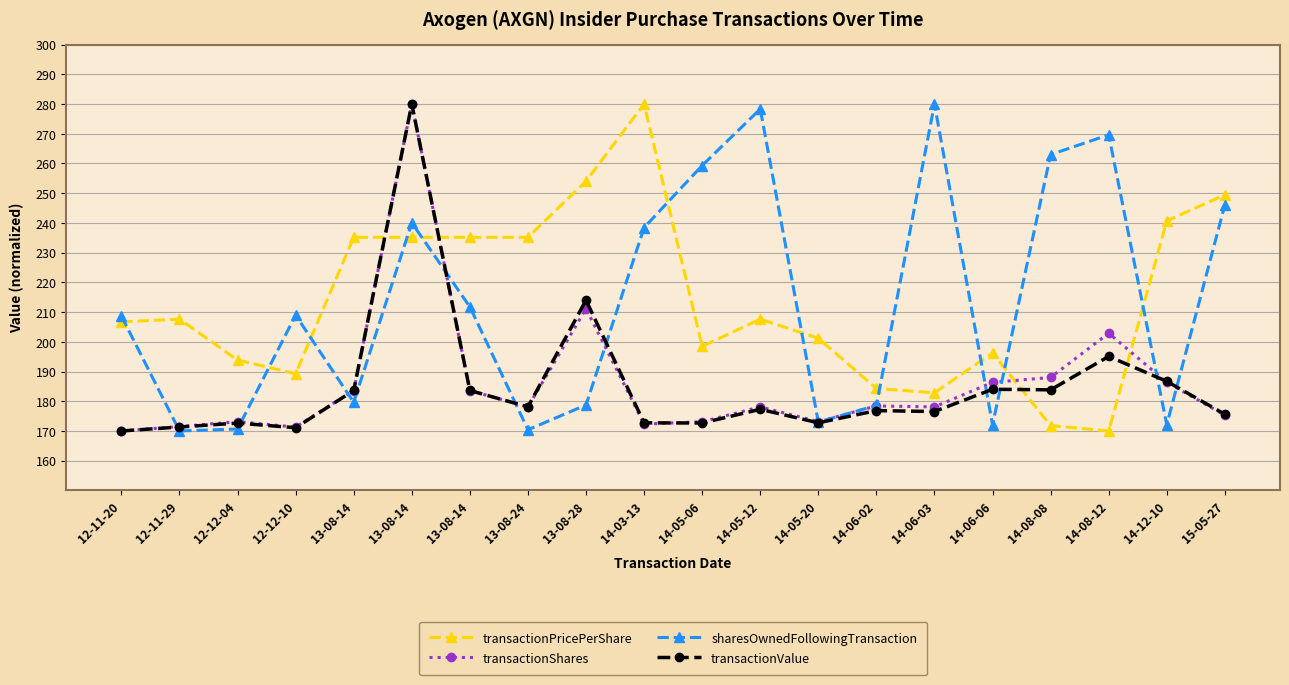

How many categories are shown in the chart?

20